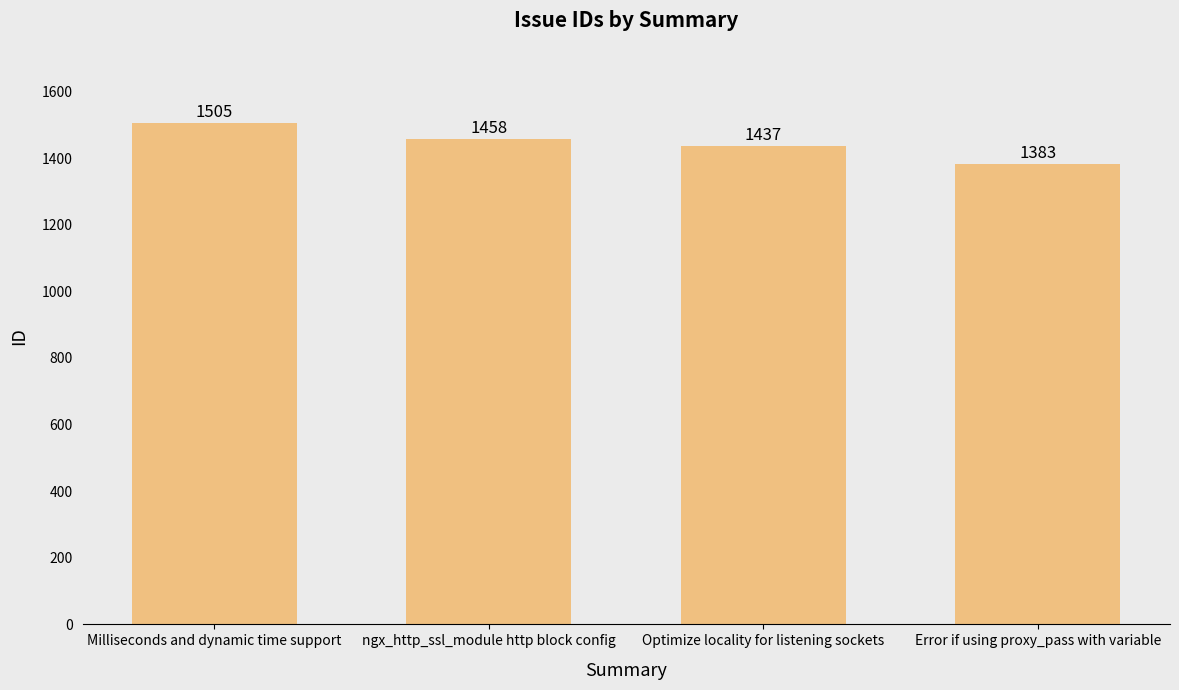

What is the sum of all values?

5783